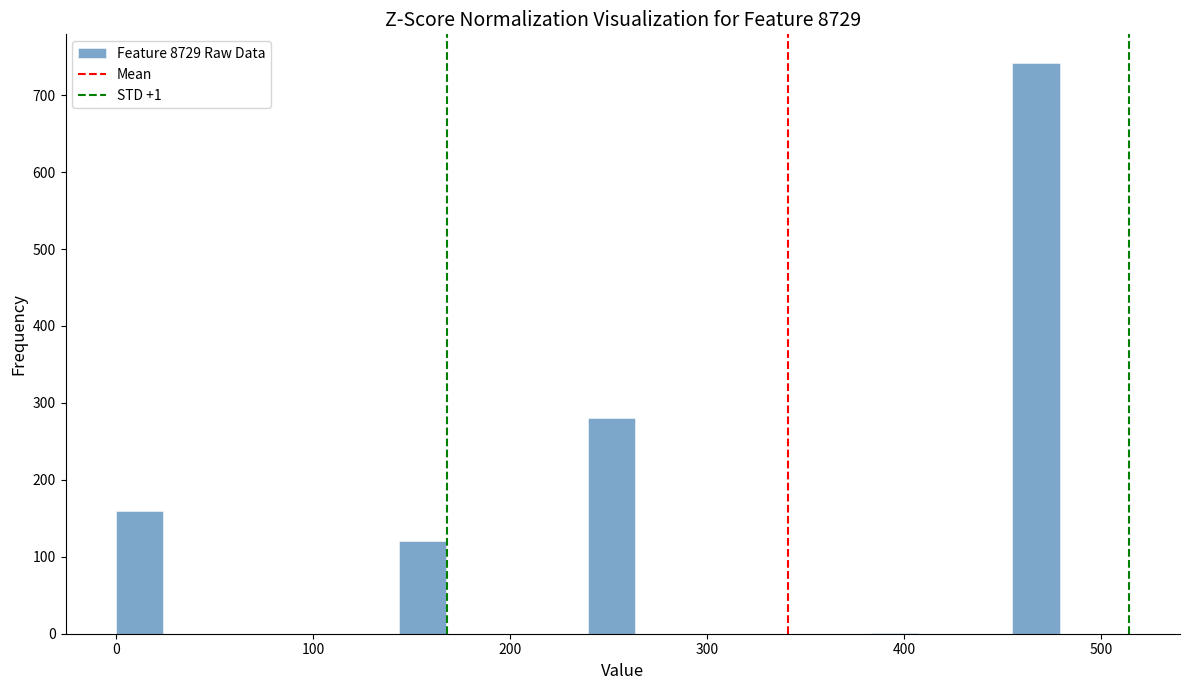

Around what value on the x-axis is the tallest bar? Give the approximate position of its centre, as read against the axis.

470